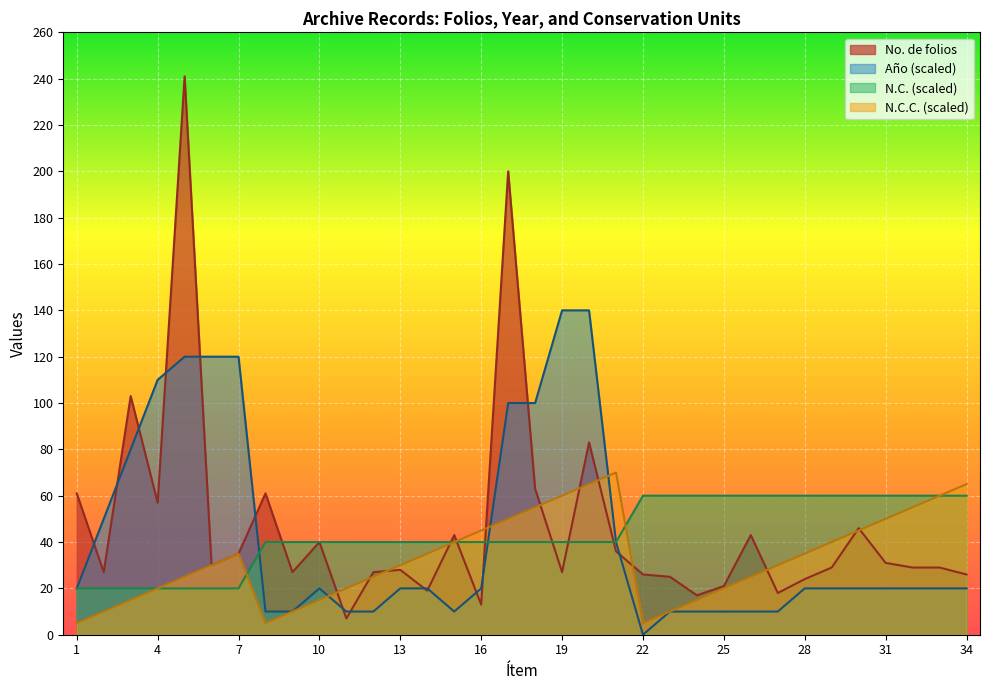

What is the difference between the highest and lowest values at 3?

88